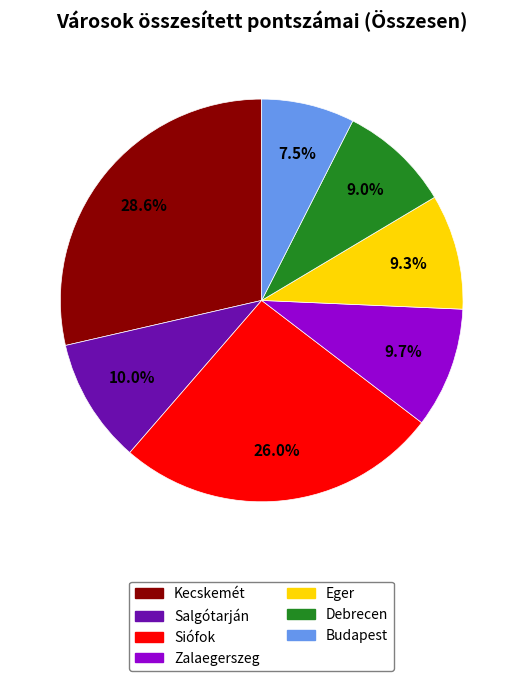

To the nearest percent, what is the difference between the largest and smallest slice percentages?

21%